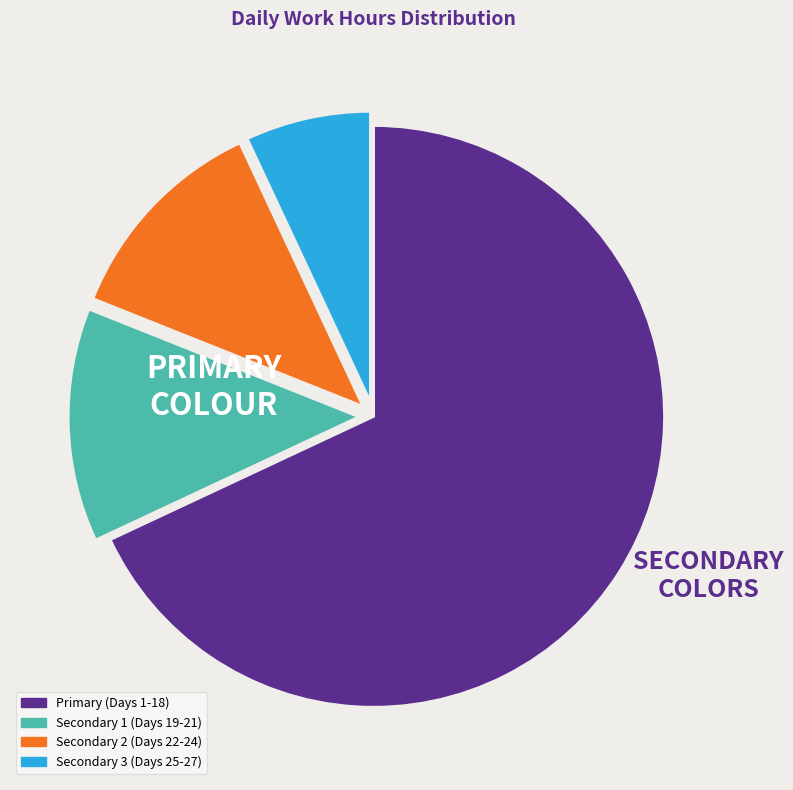

Does any single category account for the majority?

Yes